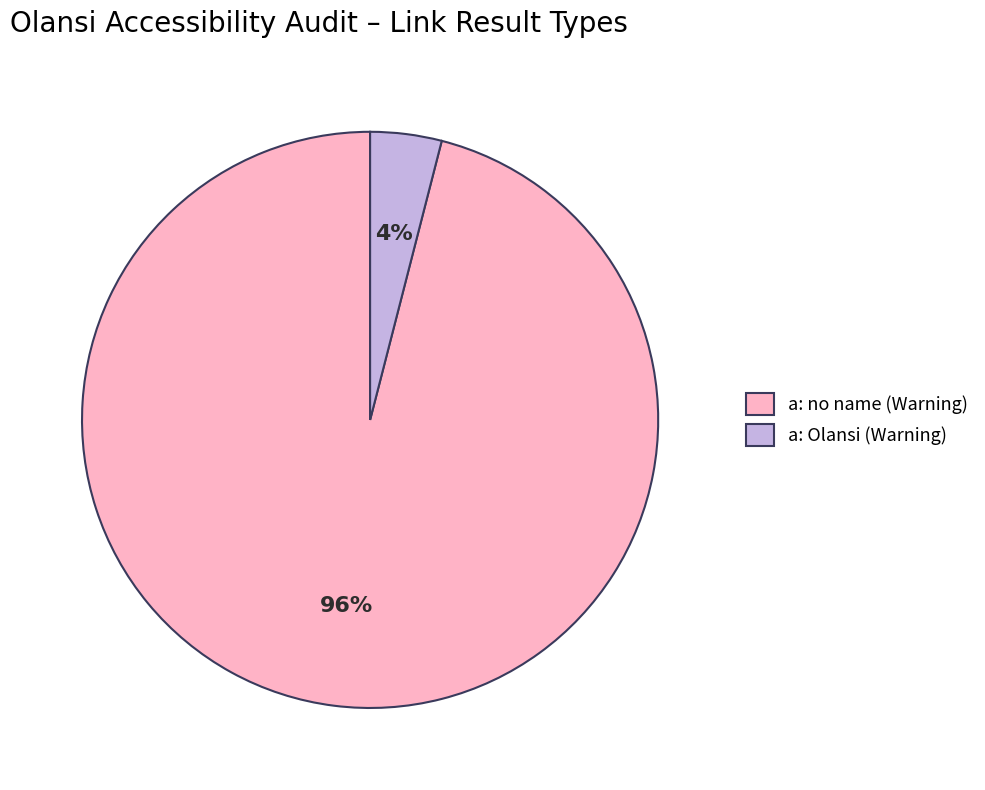

Rank the categories by value from highest to lowest.

a: no name (Warning), a: Olansi (Warning)